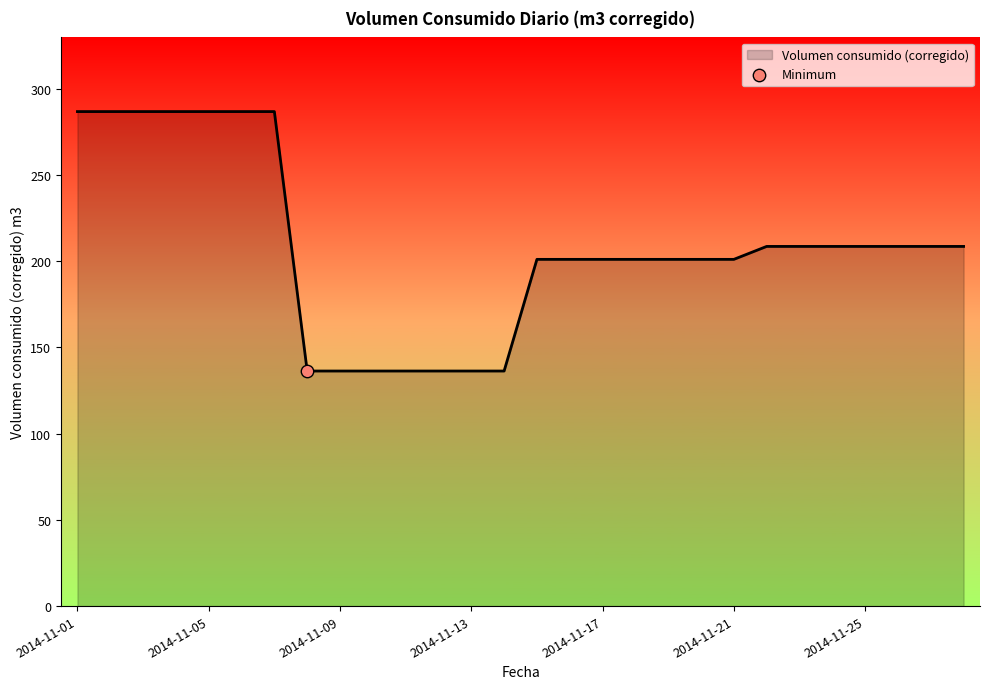

What is the smallest value displayed?

136.3